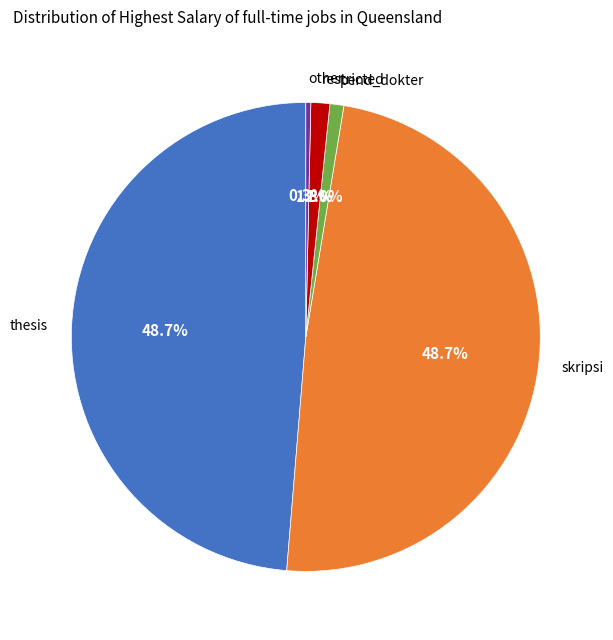

Between thesis and other, which is larger?

thesis